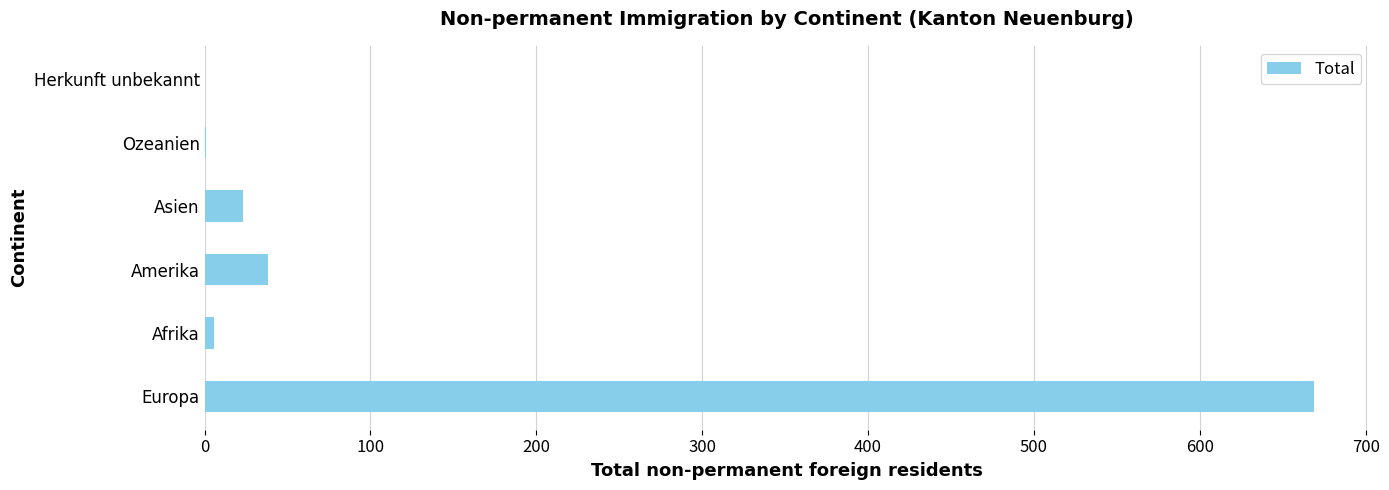

What is the greatest value displayed?

669